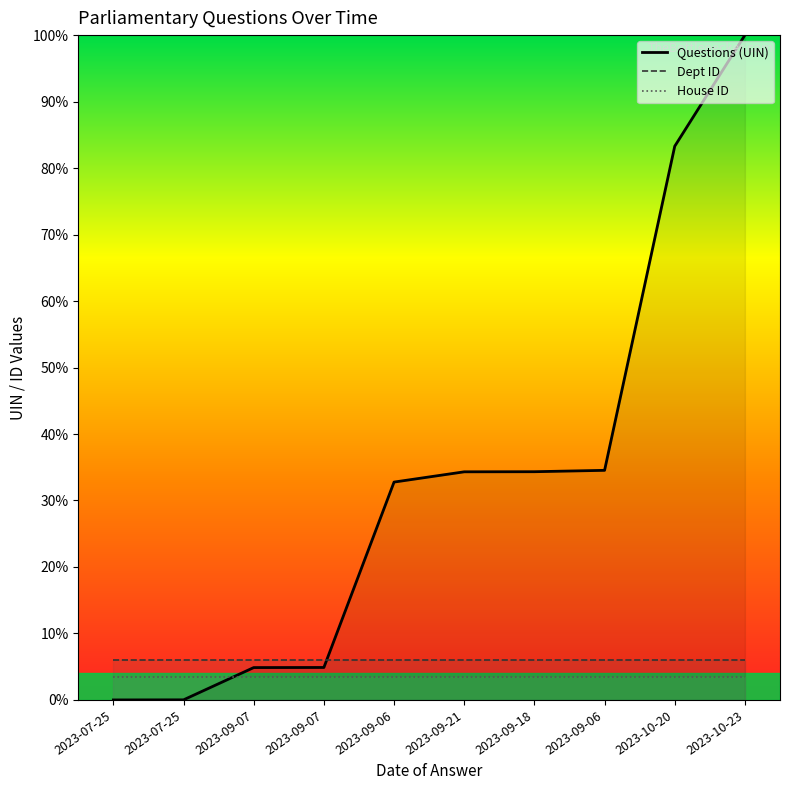

Reading right to left, what are all the values shown in this chart?

Questions (UIN): 2023-10-23=100.0	2023-10-20=83.3	2023-09-06=34.5	2023-09-18=34.3	2023-09-21=34.3	2023-09-06=32.8	2023-09-07=4.9	2023-09-07=4.9	2023-07-25=0.0	2023-07-25=0.0
Dept ID: 2023-10-23=6.0	2023-10-20=6.0	2023-09-06=6.0	2023-09-18=6.0	2023-09-21=6.0	2023-09-06=6.0	2023-09-07=6.0	2023-09-07=6.0	2023-07-25=6.0	2023-07-25=6.0
House ID: 2023-10-23=3.5	2023-10-20=3.5	2023-09-06=3.5	2023-09-18=3.5	2023-09-21=3.5	2023-09-06=3.5	2023-09-07=3.5	2023-09-07=3.5	2023-07-25=3.5	2023-07-25=3.5